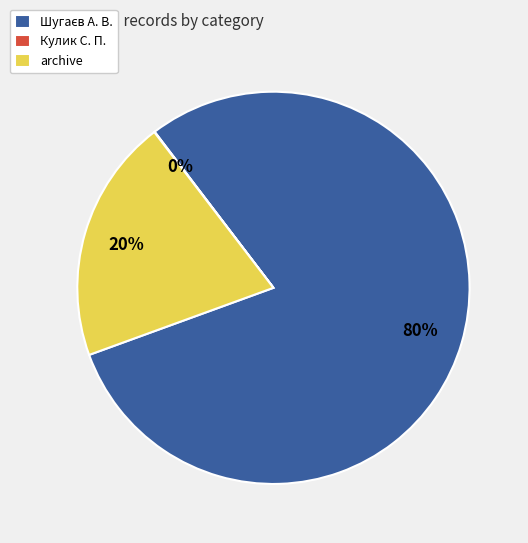

Is there a majority slice in this chart?

Yes